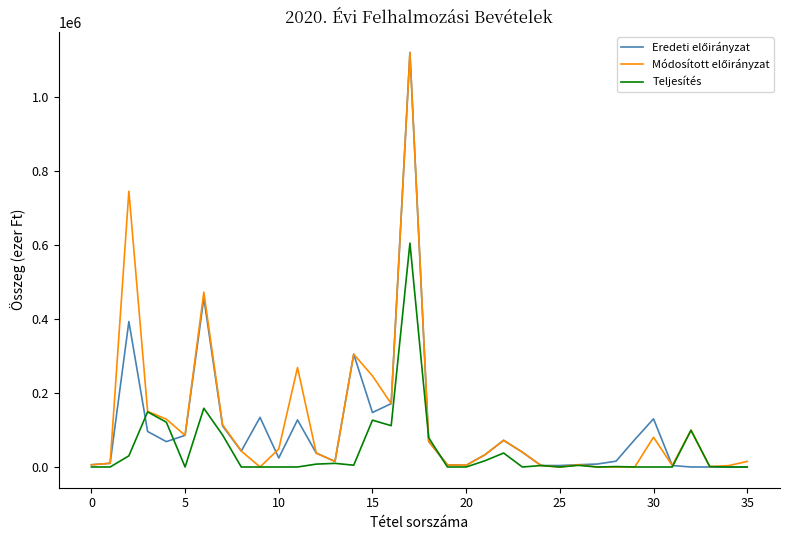

What is the greatest value displayed?

1118667